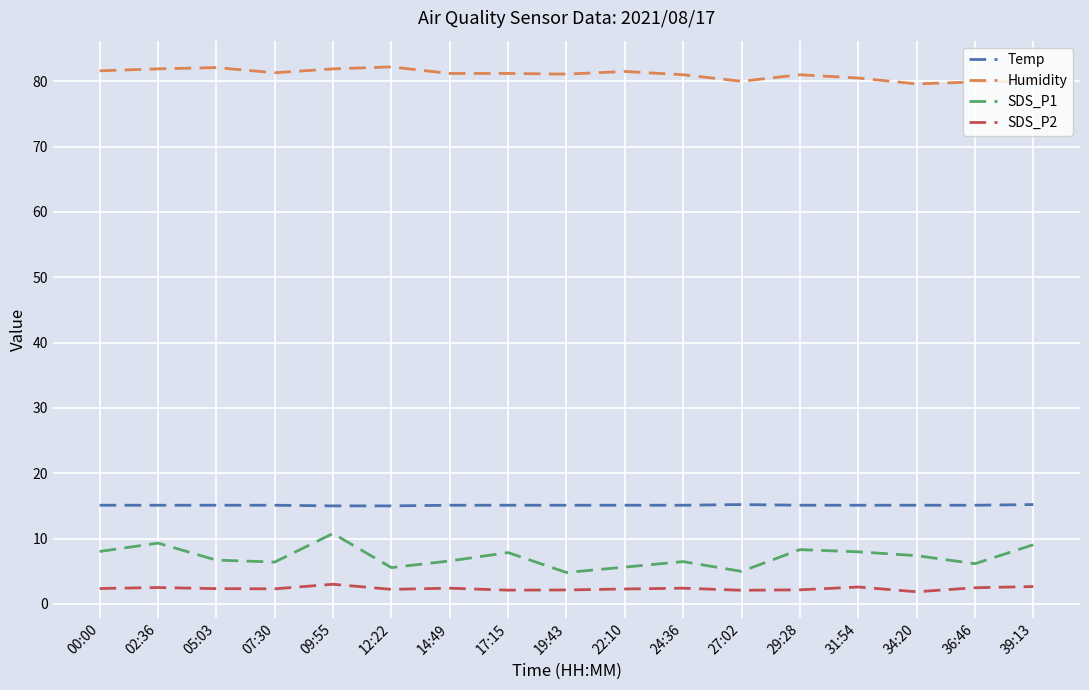

What position from the right is 31:54?

4